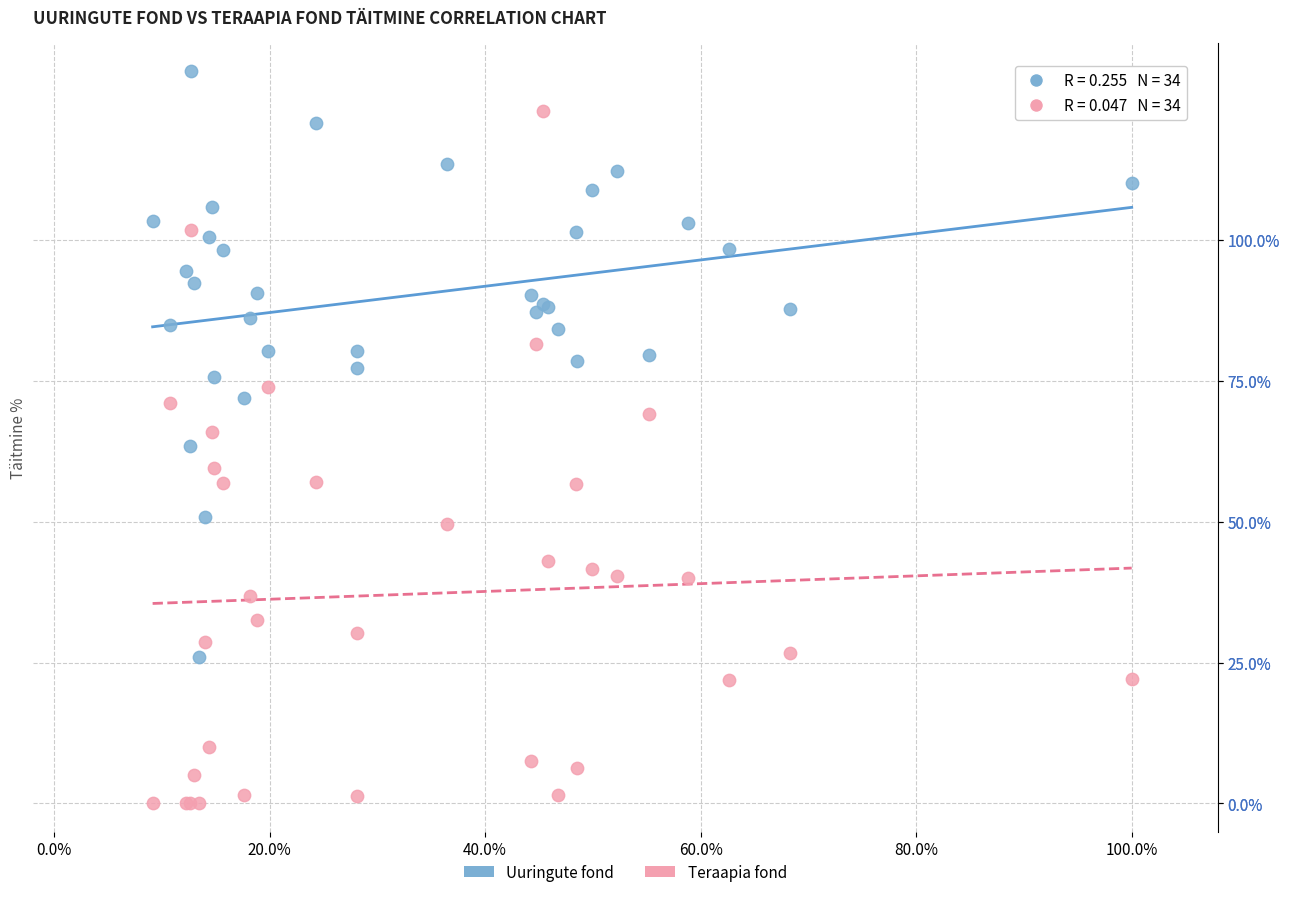

What are all the series names shown in the legend?

Uuringute fond, Teraapia fond